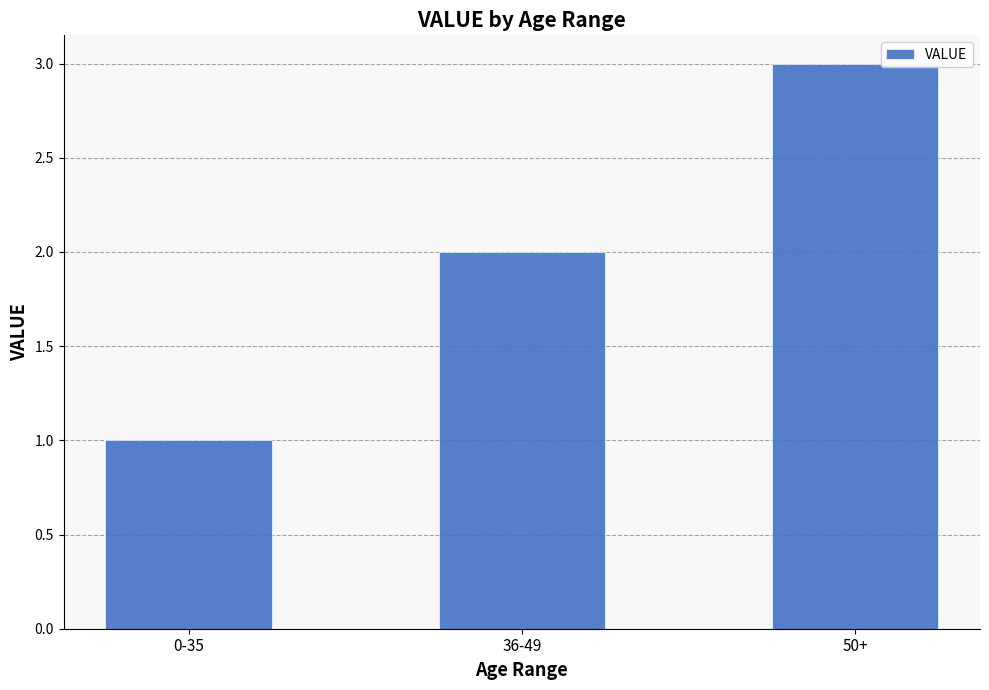

Between 0-35 and 50+, which is larger?

50+